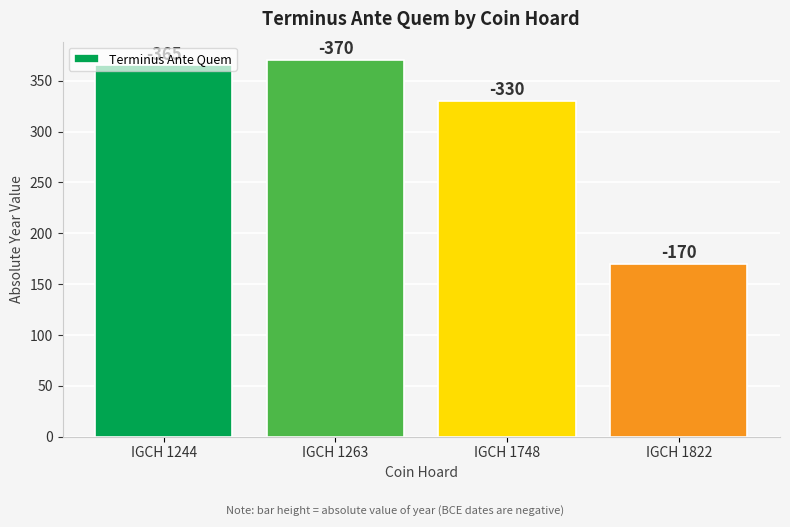

Rank the categories by value from lowest to highest.

IGCH 1822, IGCH 1748, IGCH 1244, IGCH 1263